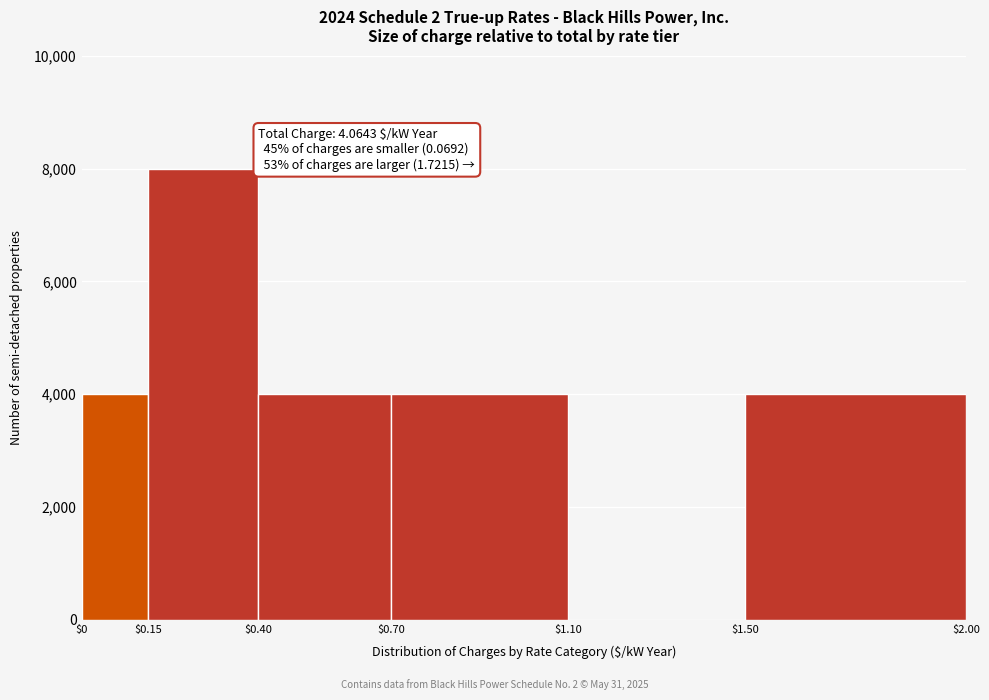

Over which range of the x-axis is the bar tallest?

$0.15 to $0.40